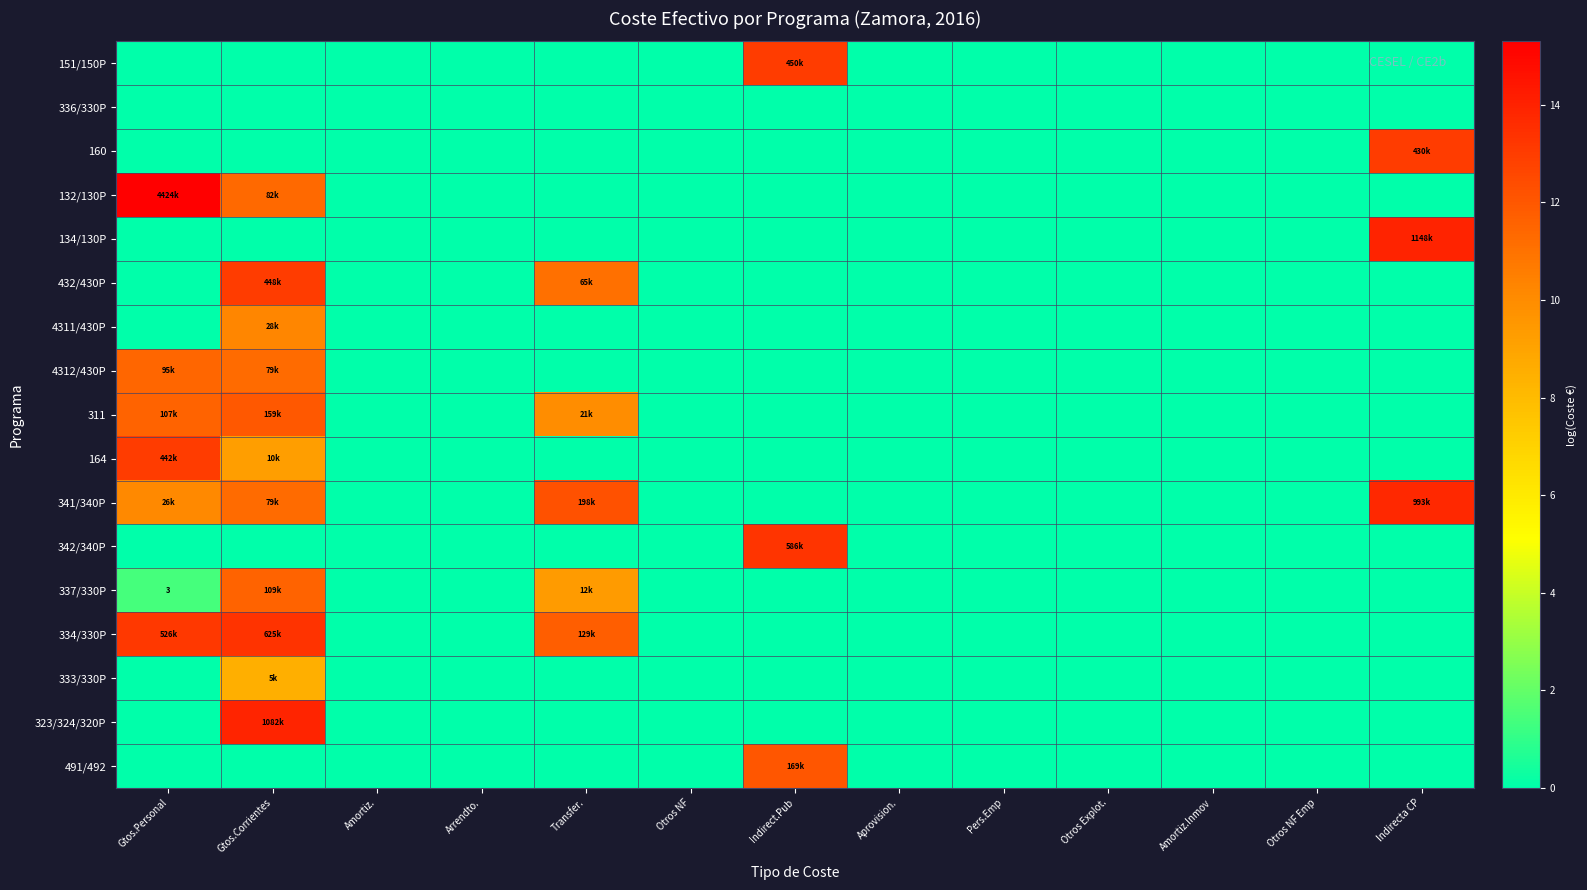

Rank the series at Gtos.Personal from lowest to highest value.

151/150P, 336/330P, 160, 134/130P, 432/430P, 4311/430P, 342/340P, 333/330P, 323/324/320P, 491/492, 337/330P, 341/340P, 4312/430P, 311, 164, 334/330P, 132/130P